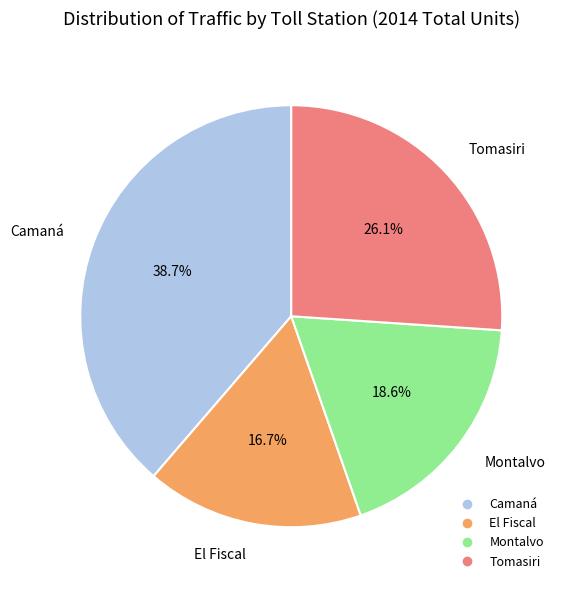

True or false: Camaná accounts for 39% of the total.

True